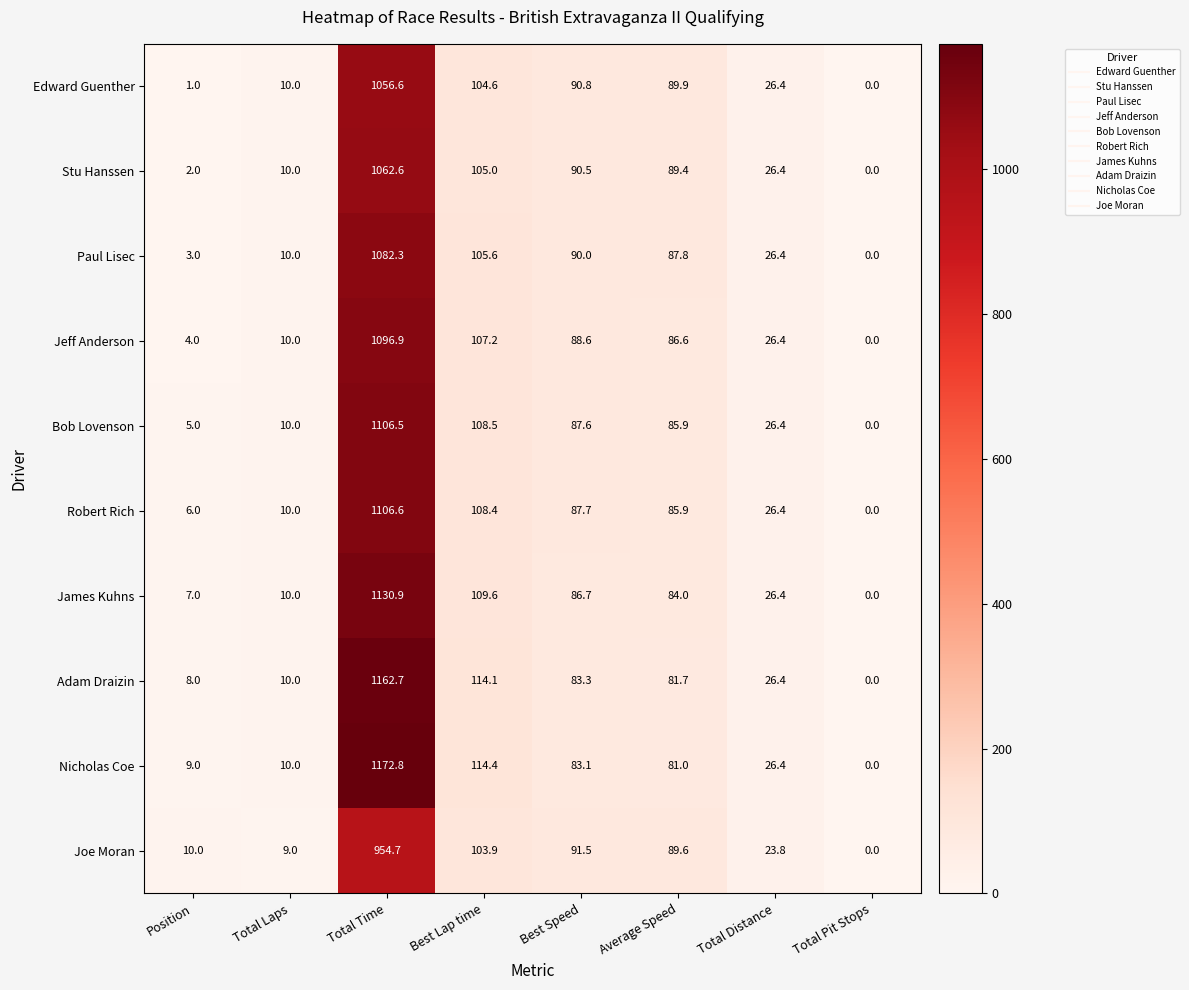

Rank the series by their maximum value, from lowest to highest.

Joe Moran, Edward Guenther, Stu Hanssen, Paul Lisec, Jeff Anderson, Bob Lovenson, Robert Rich, James Kuhns, Adam Draizin, Nicholas Coe